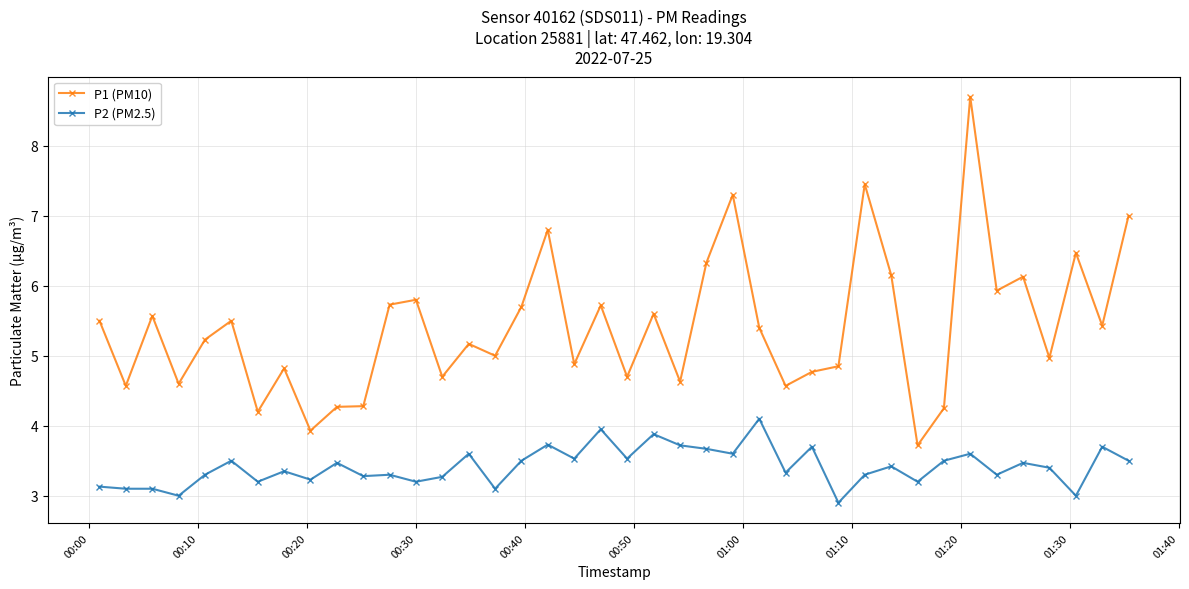

What is the value of the P1 (PM10) point at the 20th from the left?

5.7